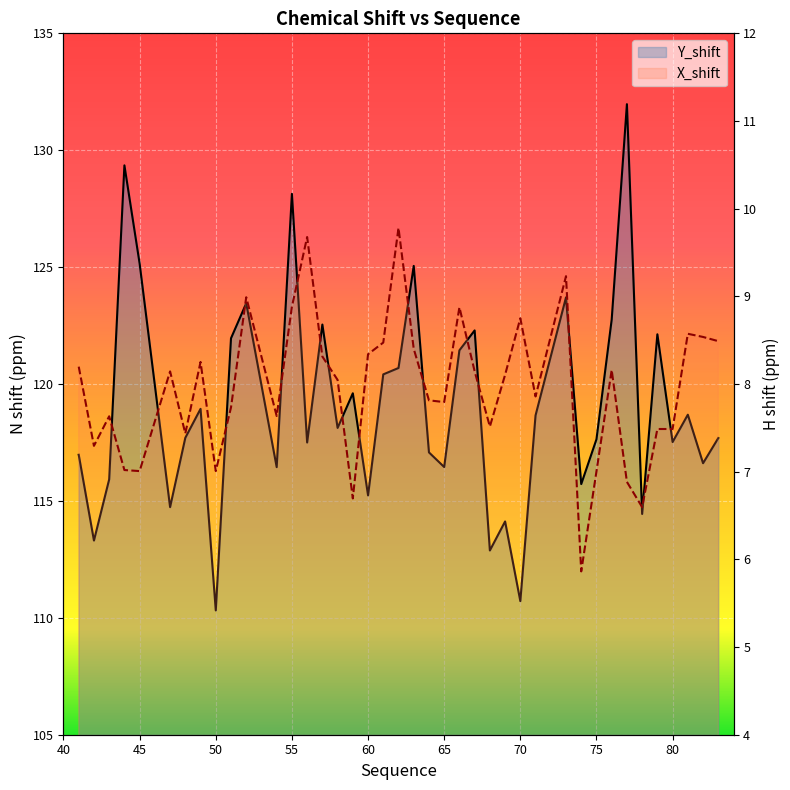

Which series has the widest spread of values?

Y_shift